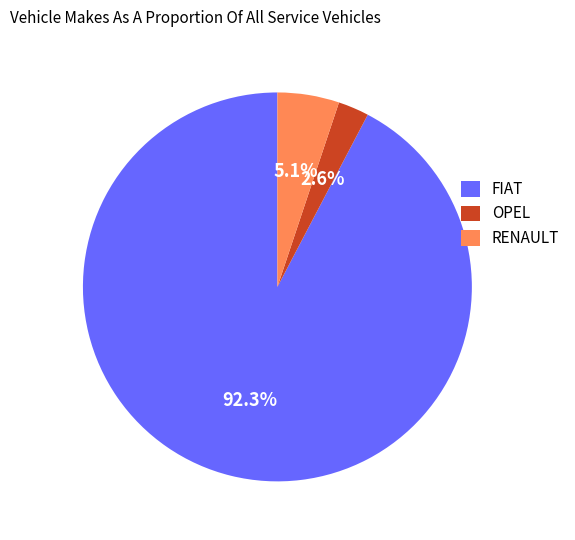

How many segments does this pie chart have?

3